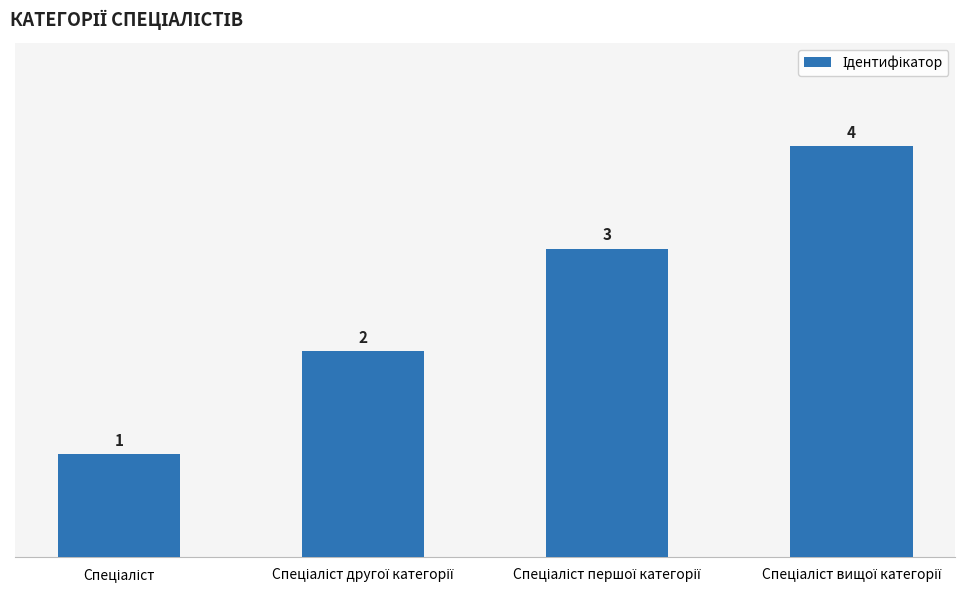

Reading right to left, what are all the values shown in this chart?

4	3	2	1